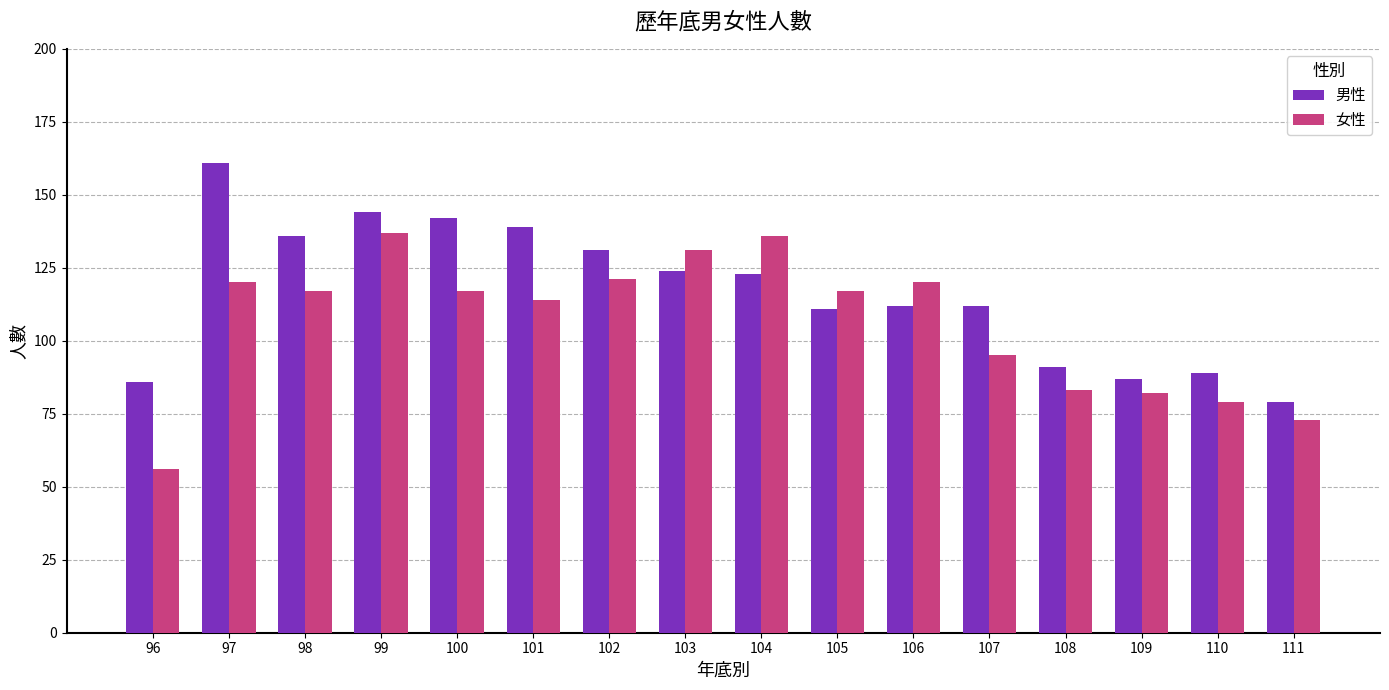

Which label corresponds to the largest value in the chart?

97